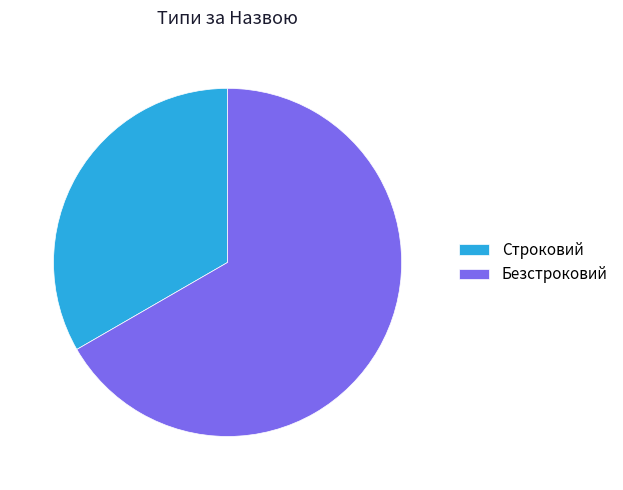

Which slice is the largest?

Безстроковий